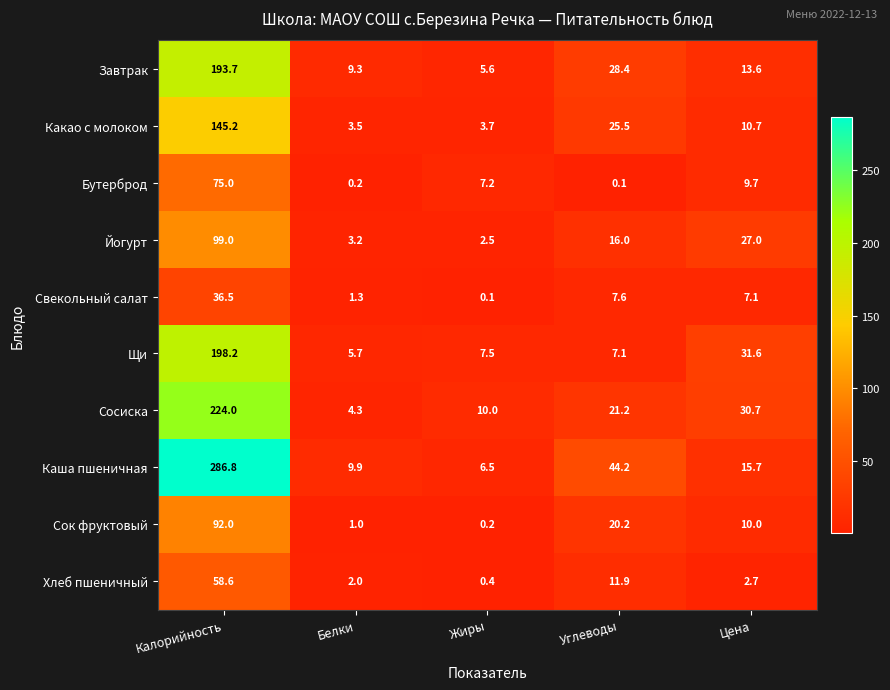

Rank the series by their maximum value, from lowest to highest.

Свекольный салат, Хлеб пшеничный, Бутерброд, Сок фруктовый, Йогурт, Какао с молоком, Завтрак, Щи, Сосиска, Каша пшеничная